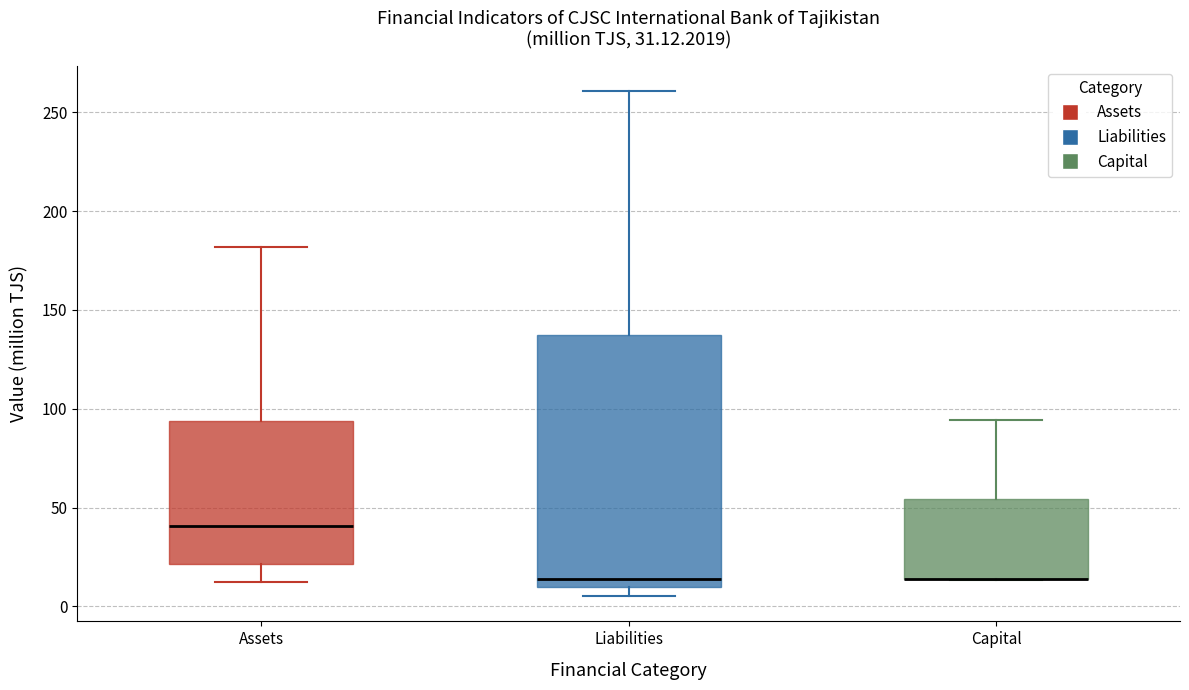

Which box is the tallest, from its lower edge to its upper edge?

Liabilities